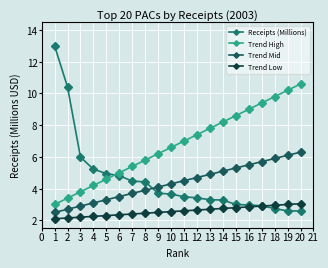

Which series changed the most between 12 and 13?

Trend High